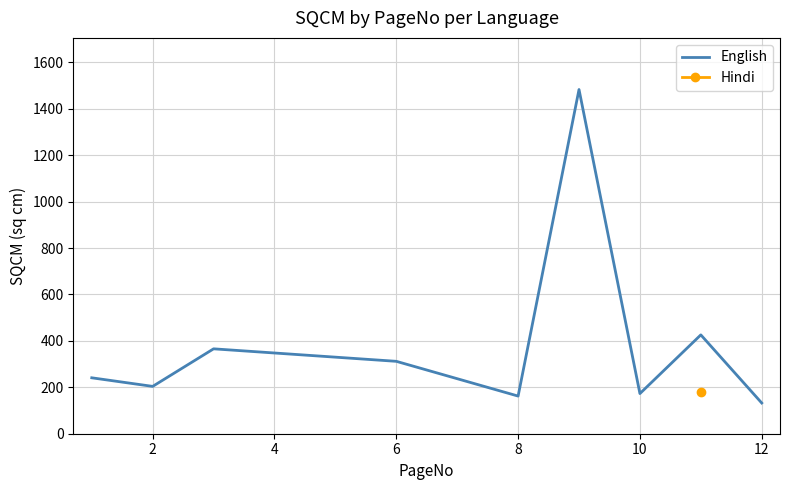

Where is the first local minimum?

2